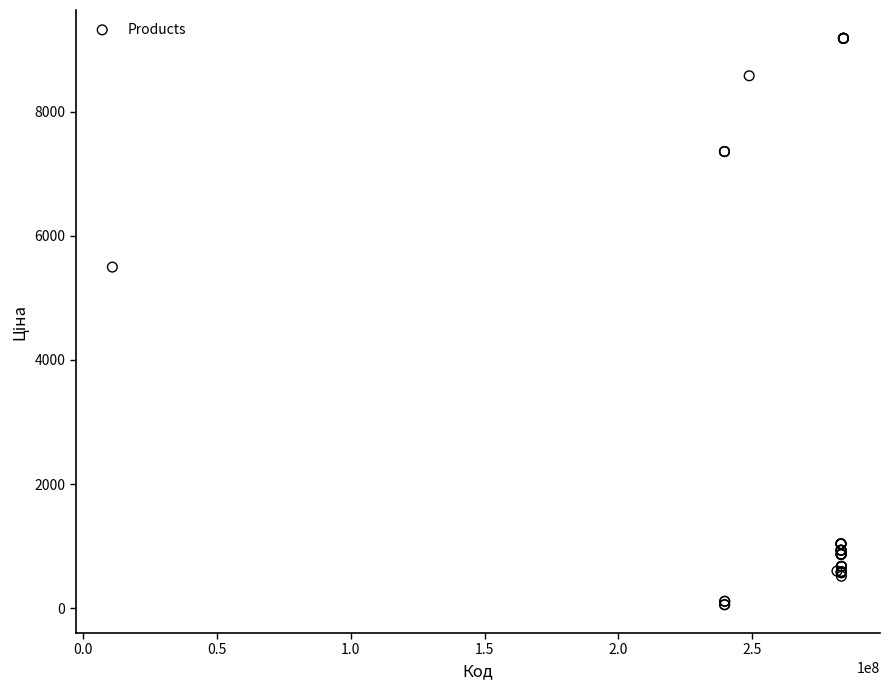

What Y value in the scatter plot is closest to 4620?

5497.3